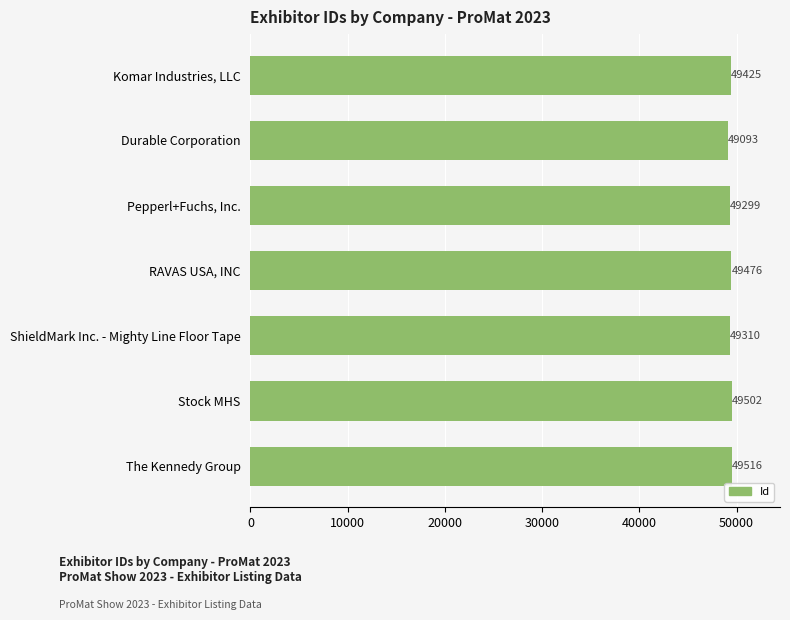

The chart shows a value of 49299 at Pepperl+Fuchs, Inc.. True or false?

True